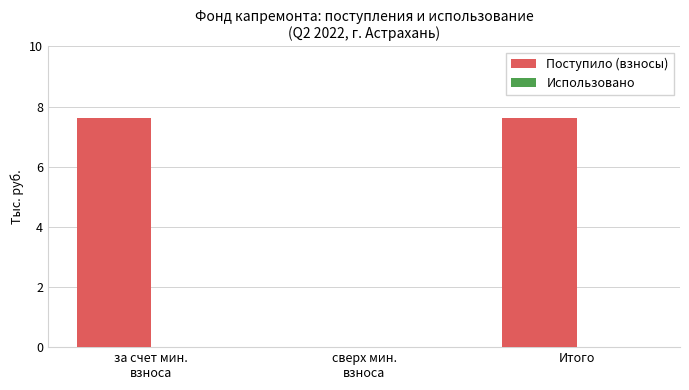

What is the approximate value at Итого?

7.6